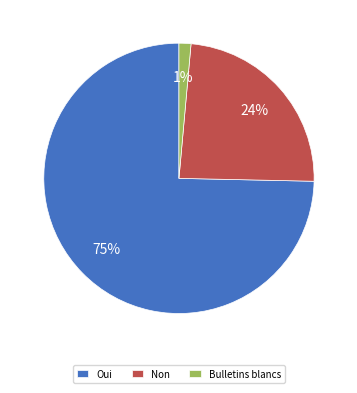

Which has a higher value, Oui or Bulletins blancs?

Oui